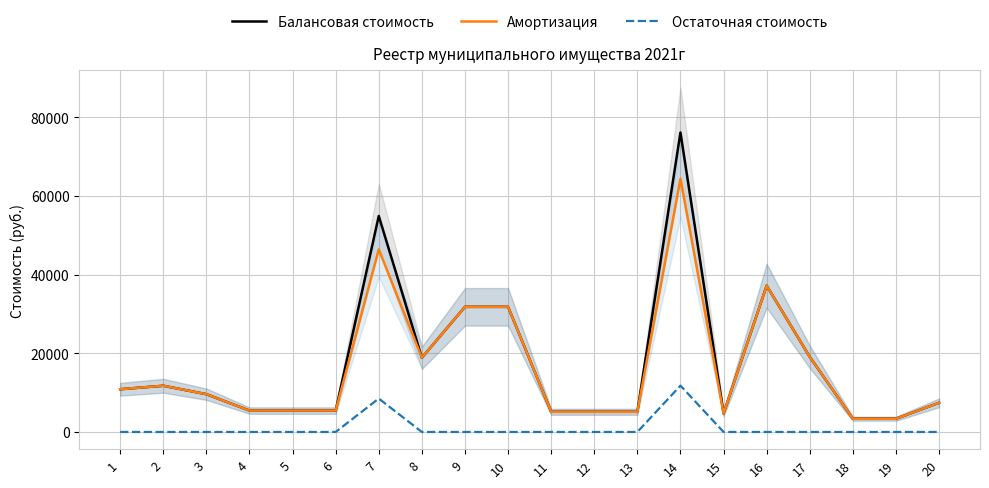

What is the difference between the maximum and minimum values in the Балансовая стоимость series?

72741.5